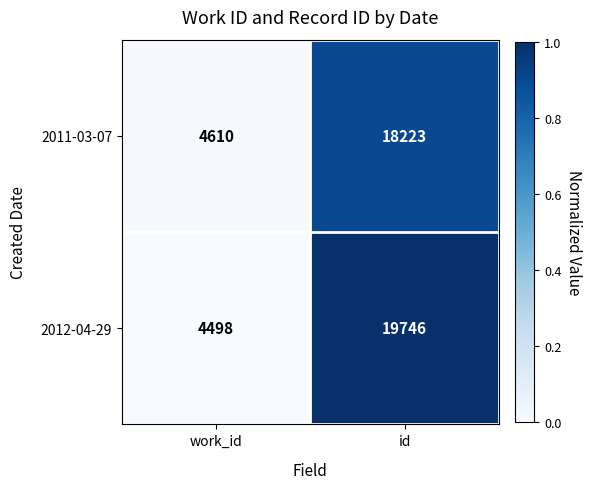

What is the difference between the 2012-04-29 values at work_id and id?

15248